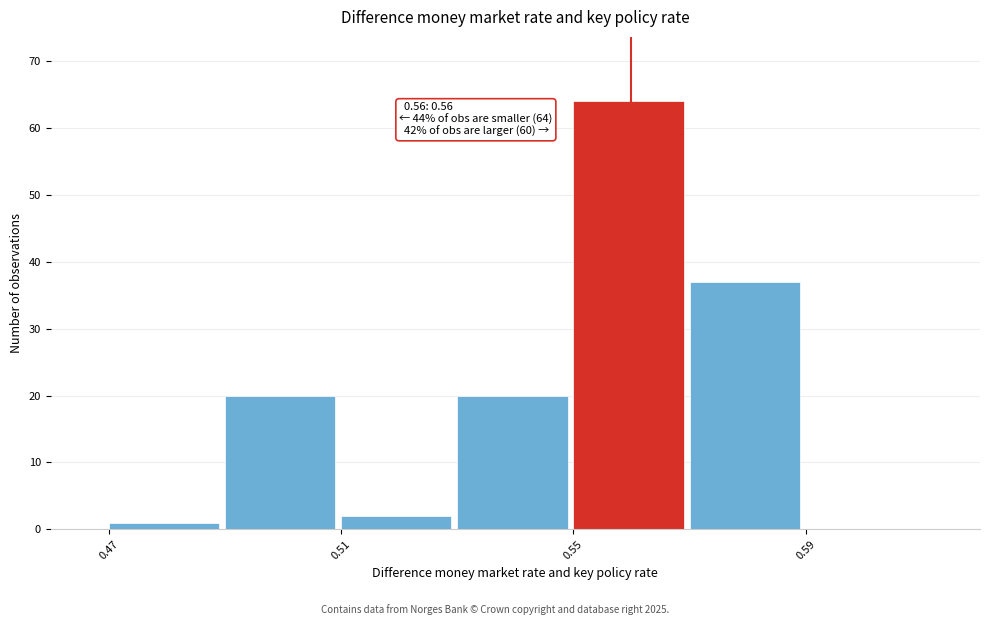

Which range on the x-axis has the tallest bar?

0.55 to 0.57